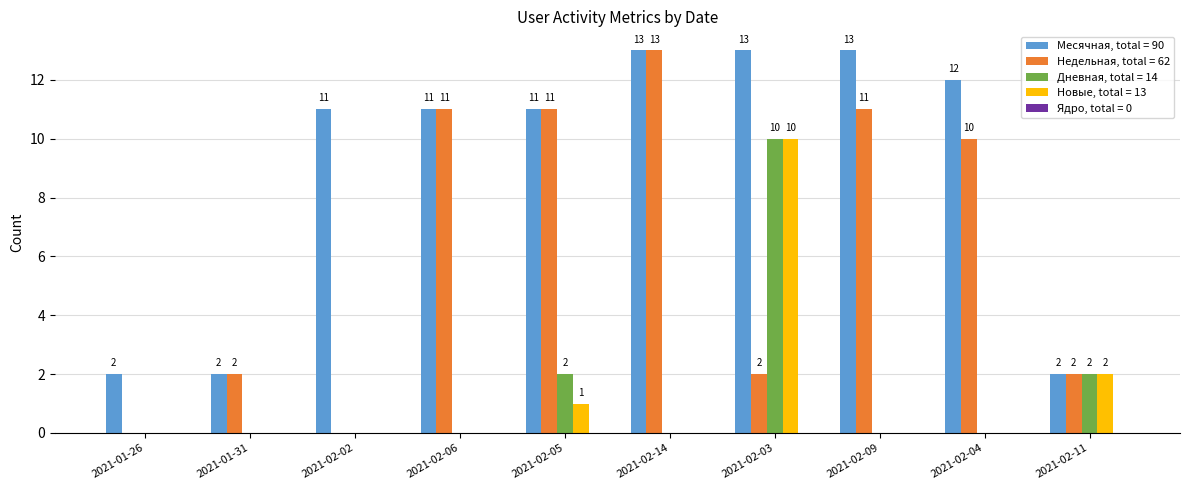

What is the maximum value shown in the chart?

13